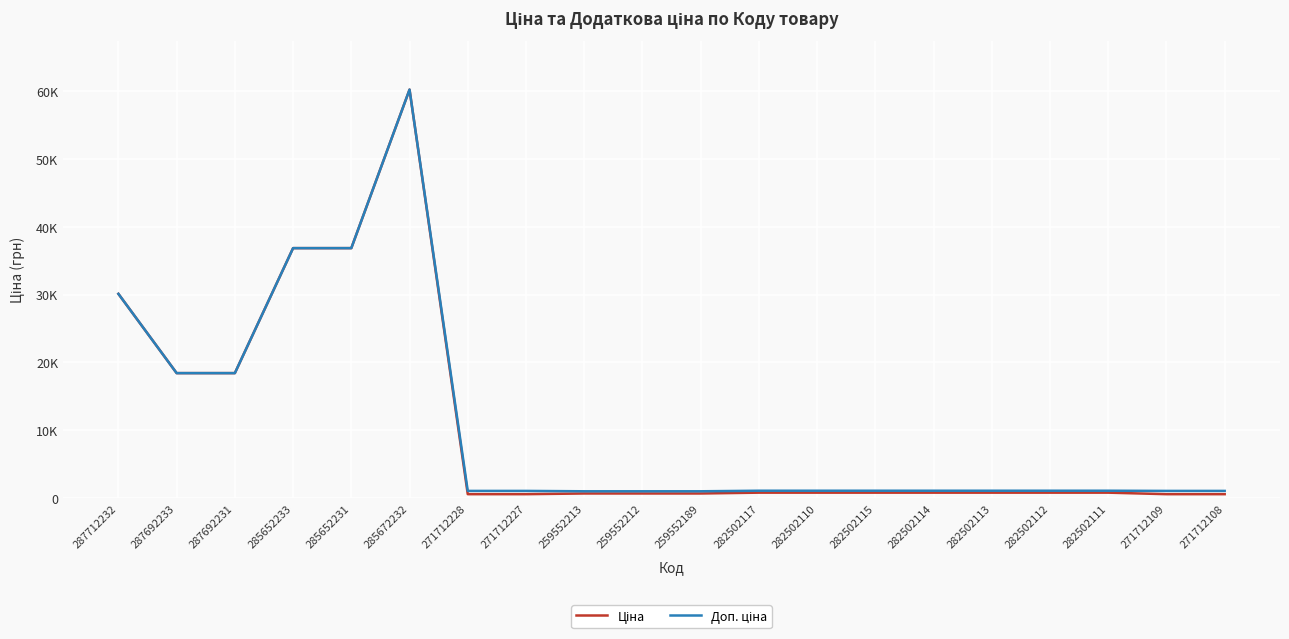

Does the chart have visible grid lines?

Yes